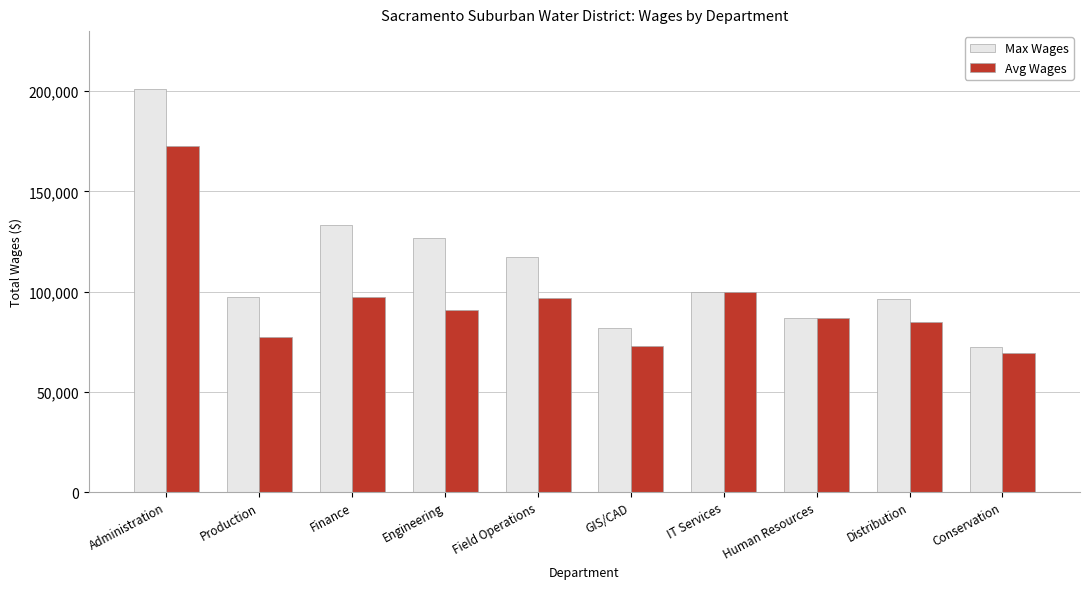

At which label does Max Wages reach its minimum?

Conservation